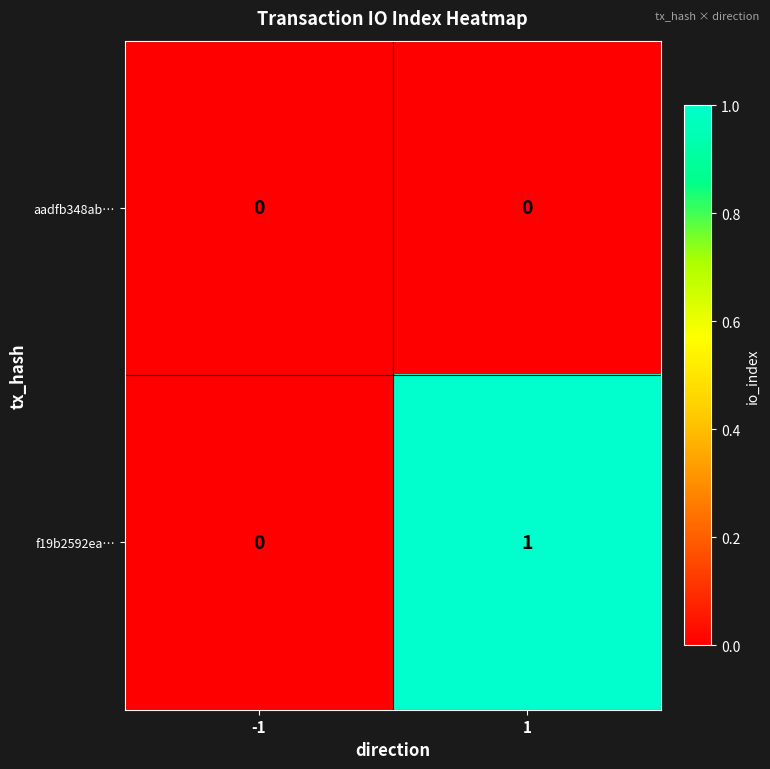

What is the total value across all series at 1?

1